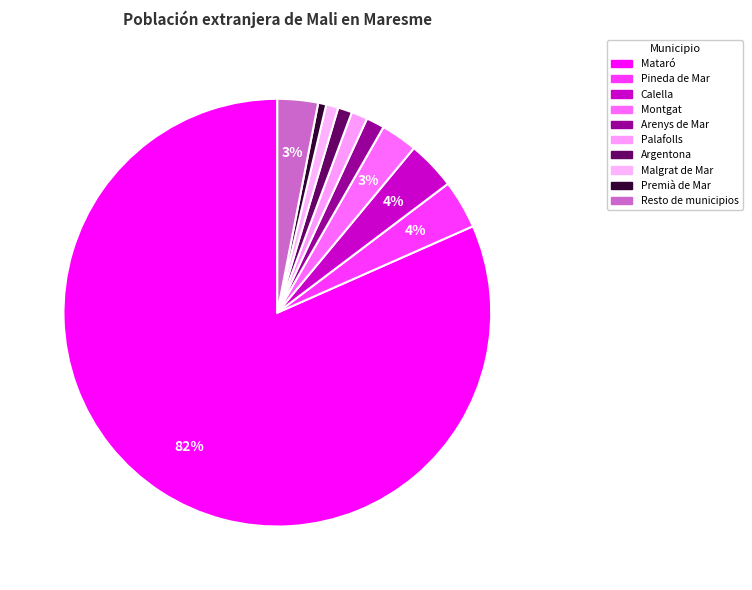

How much of the chart is everything except Malgrat de Mar?

99.1%